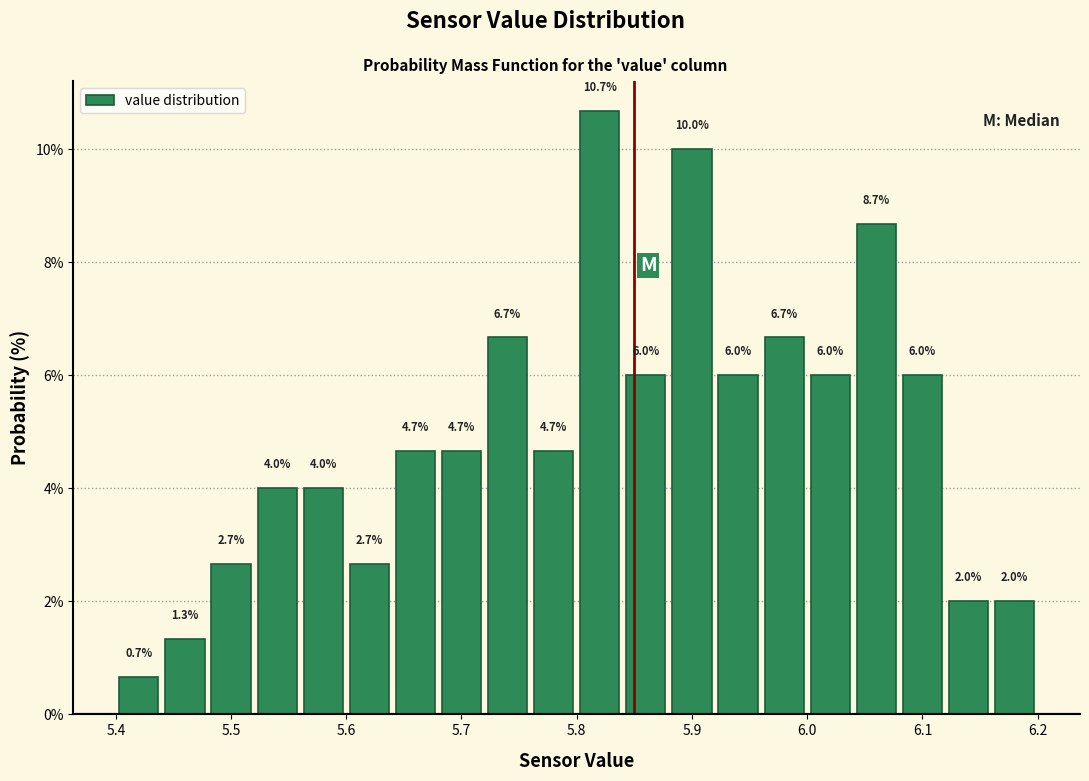

Reading left to right, transcribe this chart: for each bar, give the range it covers on the x-axis and its height.

5.40 to 5.44: 0.7
5.44 to 5.48: 1.3
5.48 to 5.52: 2.7
5.52 to 5.56: 4.0
5.56 to 5.60: 4.0
5.60 to 5.64: 2.7
5.64 to 5.68: 4.7
5.68 to 5.72: 4.7
5.72 to 5.76: 6.7
5.76 to 5.80: 4.7
5.80 to 5.84: 10.7
5.84 to 5.88: 6.0
5.88 to 5.92: 10.0
5.92 to 5.96: 6.0
5.96 to 6.00: 6.7
6.00 to 6.04: 6.0
6.04 to 6.08: 8.7
6.08 to 6.12: 6.0
6.12 to 6.16: 2.0
6.16 to 6.20: 2.0